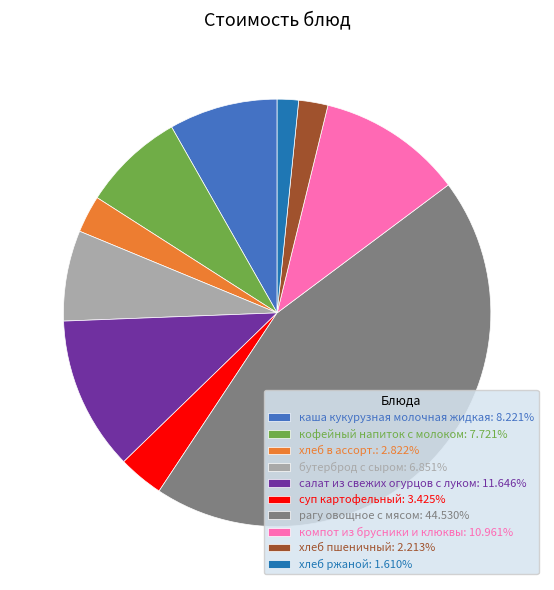

Combined, do хлеб в ассорт.: 2.822% and суп картофельный: 3.425% account for over 50%?

No